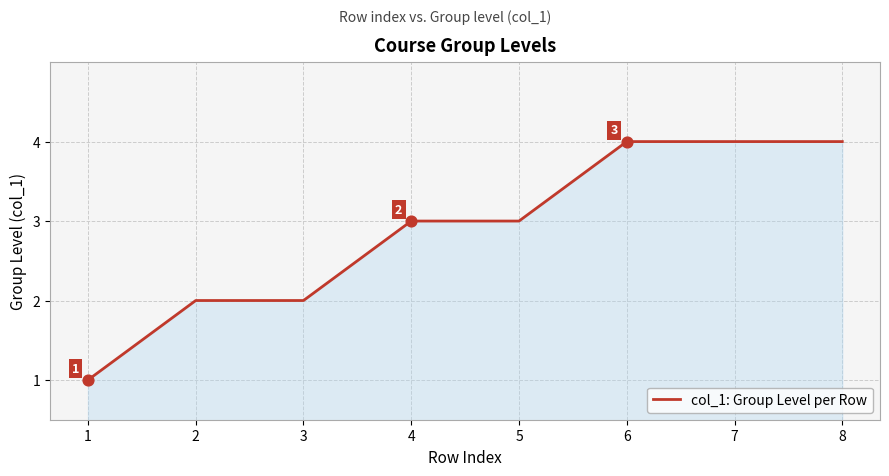

What is the ratio of the value at 8 to the value at 2?

2.0